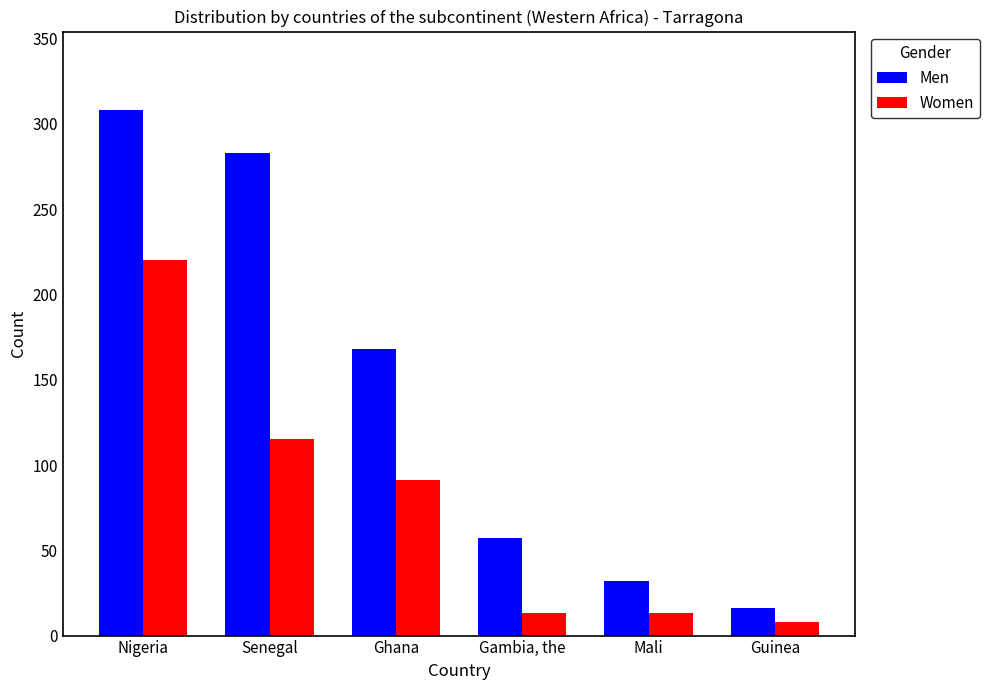

True or false: Men has a value of 545 at Nigeria.

False